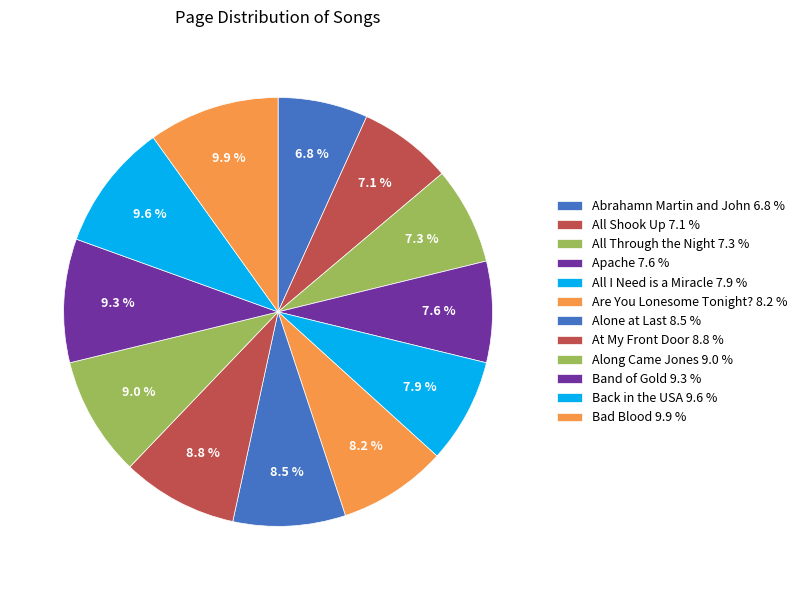

What percentage is the All I Need is a Miracle slice, to the nearest percent?

8%